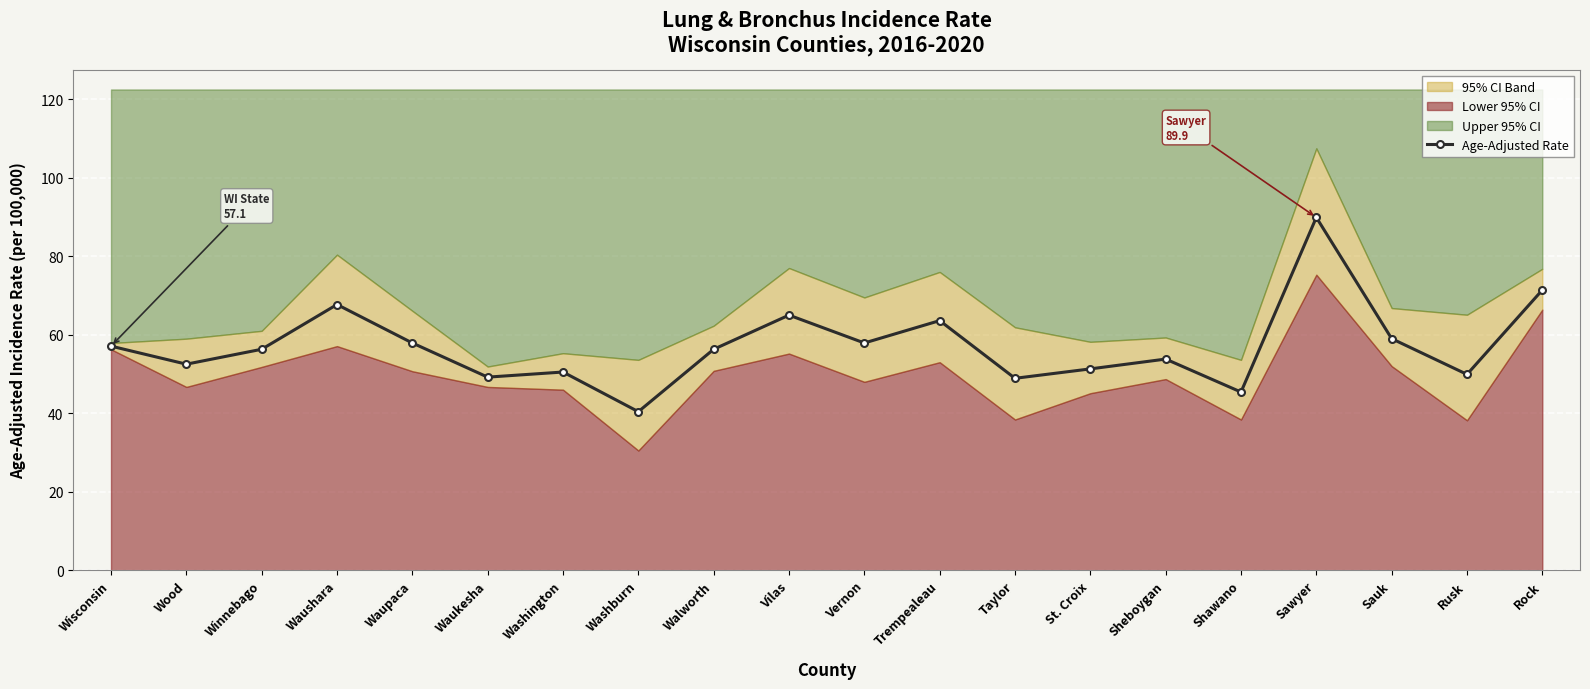

Does the chart display data point markers on the line(s)?

Yes